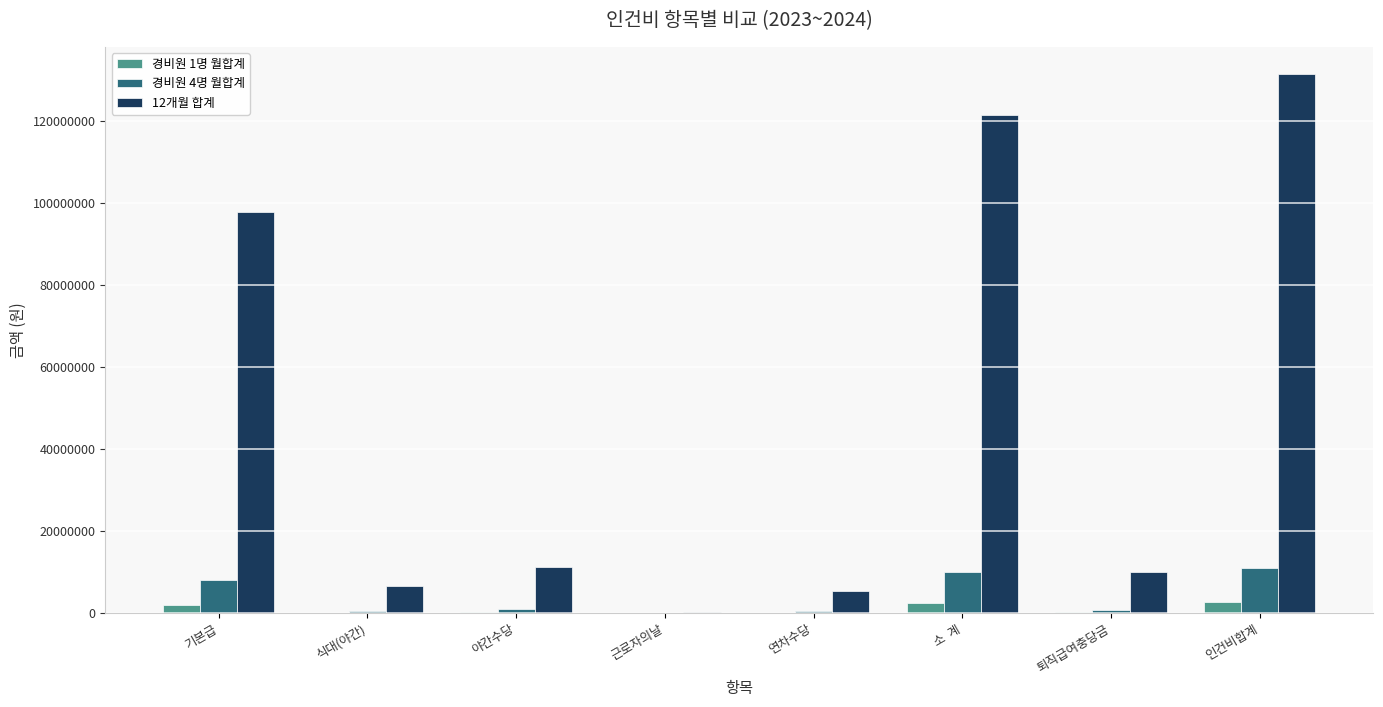

What is the greatest value displayed?

131600312.1